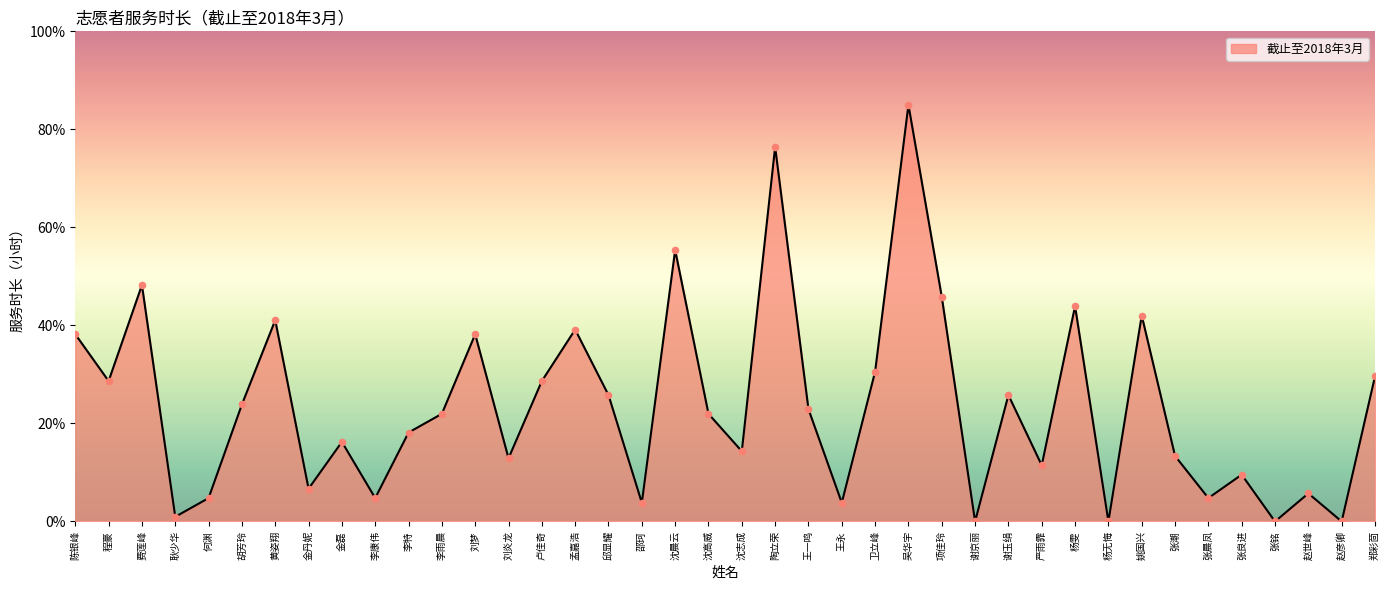

What is the change in value from 胡芳玲 to 赵彦卿?

-23.9